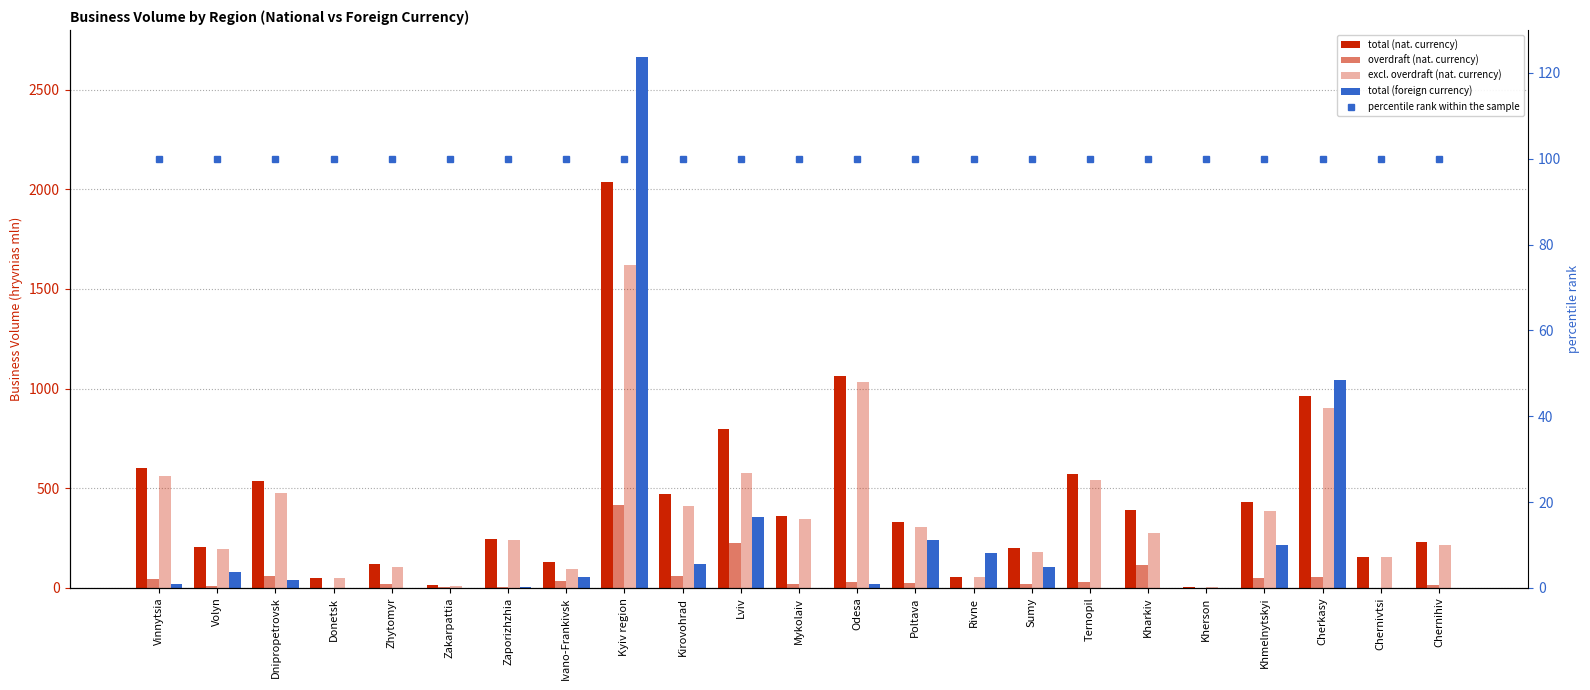

Reading left to right, extract all data points from this chart.

total (nat. currency): Vinnytsia=602.5	Volyn=204.2	Dnipropetrovsk=537.6	Donetsk=51.5	Zhytomyr=120.1	Zakarpattia=15.2	Zaporizhzhia=244.4	Ivano-Frankivsk=132.3	Kyiv region=2037.9	Kirovohrad=472.3	Lviv=797.9	Mykolaiv=361.3	Odesa=1063.9	Poltava=332.6	Rivne=54.9	Sumy=197.9	Ternopil=571.7	Kharkiv=389.0	Kherson=2.4	Khmelnytskyi=433.0	Cherkasy=960.5	Chernivtsi=157.0	Chernihiv=228.7
overdraft (nat. currency): Vinnytsia=42.8	Volyn=9.0	Dnipropetrovsk=62.2	Donetsk=0.0	Zhytomyr=17.1	Zakarpattia=5.4	Zaporizhzhia=2.8	Ivano-Frankivsk=36.4	Kyiv region=416.8	Kirovohrad=59.5	Lviv=223.6	Mykolaiv=18.0	Odesa=28.9	Poltava=25.9	Rivne=0.3	Sumy=19.0	Ternopil=30.2	Kharkiv=113.8	Kherson=0.0	Khmelnytskyi=48.6	Cherkasy=55.4	Chernivtsi=0.0	Chernihiv=14.6
excl. overdraft (nat. currency): Vinnytsia=559.7	Volyn=195.3	Dnipropetrovsk=475.4	Donetsk=51.5	Zhytomyr=103.0	Zakarpattia=9.8	Zaporizhzhia=241.6	Ivano-Frankivsk=95.9	Kyiv region=1621.1	Kirovohrad=412.9	Lviv=574.3	Mykolaiv=343.3	Odesa=1035.0	Poltava=306.7	Rivne=54.6	Sumy=178.8	Ternopil=541.5	Kharkiv=275.2	Kherson=2.4	Khmelnytskyi=384.4	Cherkasy=905.0	Chernivtsi=157.0	Chernihiv=214.1
total (foreign currency): Vinnytsia=17.7	Volyn=81.7	Dnipropetrovsk=37.2	Donetsk=0.0	Zhytomyr=0.0	Zakarpattia=0.0	Zaporizhzhia=2.1	Ivano-Frankivsk=53.6	Kyiv region=2666.2	Kirovohrad=120.7	Lviv=355.2	Mykolaiv=1.1	Odesa=20.4	Poltava=240.7	Rivne=173.5	Sumy=106.3	Ternopil=0.0	Kharkiv=0.6	Kherson=0.0	Khmelnytskyi=217.6	Cherkasy=1044.6	Chernivtsi=0.0	Chernihiv=0.0
percentile rank within the sample: Vinnytsia=100.0	Volyn=100.0	Dnipropetrovsk=100.0	Donetsk=100.0	Zhytomyr=100.0	Zakarpattia=100.0	Zaporizhzhia=100.0	Ivano-Frankivsk=100.0	Kyiv region=100.0	Kirovohrad=100.0	Lviv=100.0	Mykolaiv=100.0	Odesa=100.0	Poltava=100.0	Rivne=100.0	Sumy=100.0	Ternopil=100.0	Kharkiv=100.0	Kherson=100.0	Khmelnytskyi=100.0	Cherkasy=100.0	Chernivtsi=100.0	Chernihiv=100.0